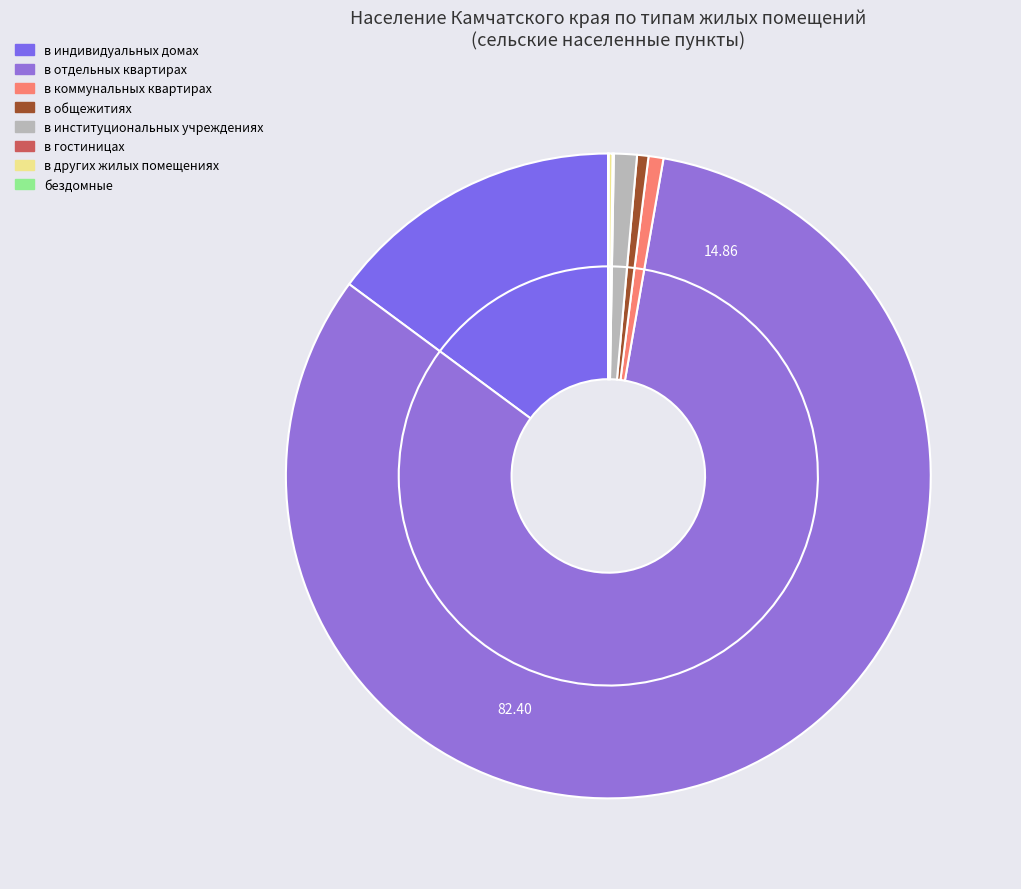

What percentage is the в индивидуальных домах slice, to the nearest percent?

15%